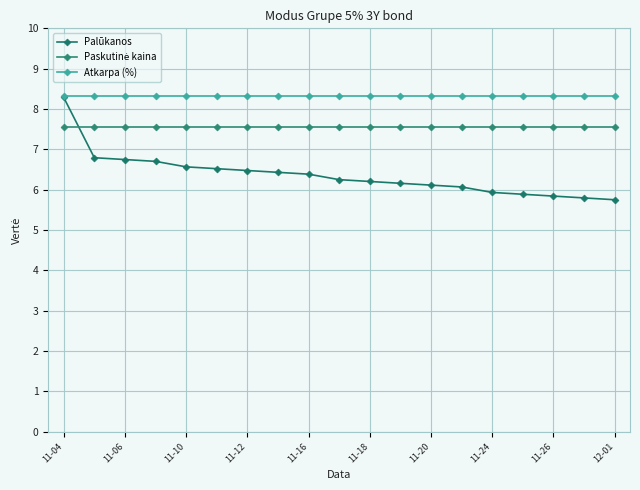

Is this an area chart (filled region under the line)?

No